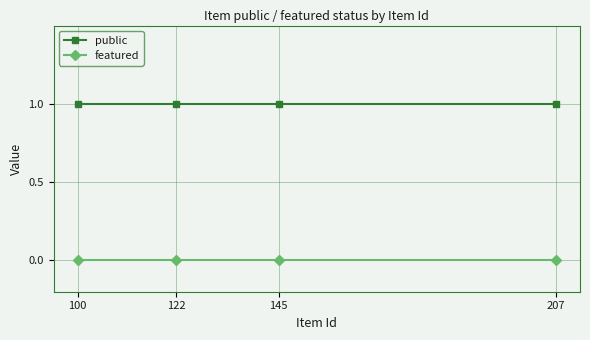

The featured series shows 0 at 145. True or false?

True